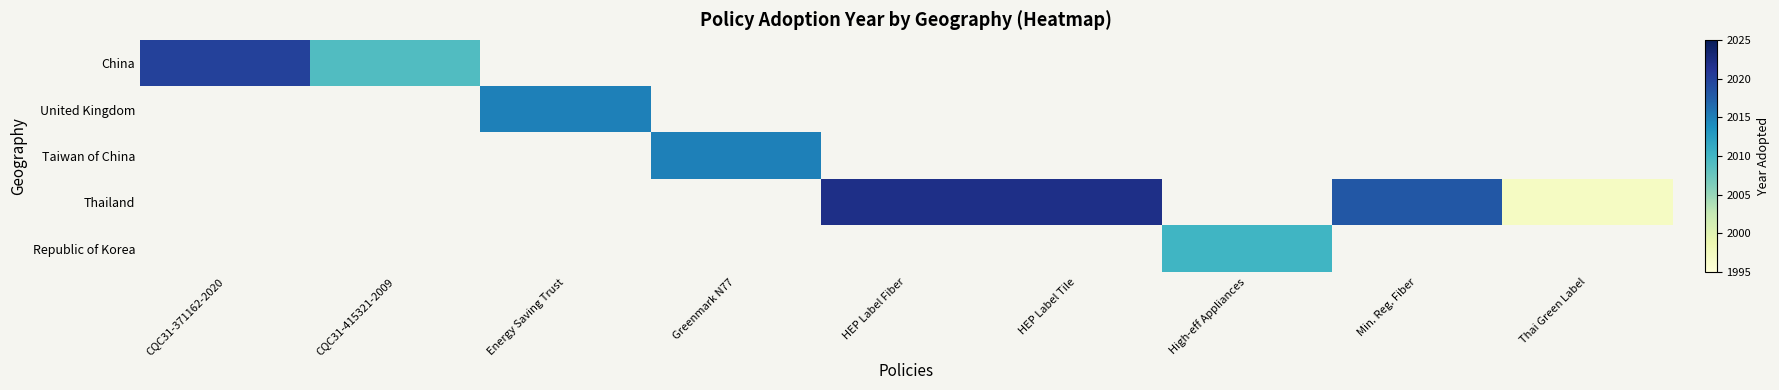

Is the value of China at High-eff Appliances greater than the value of Thailand at Greenmark N77?

No